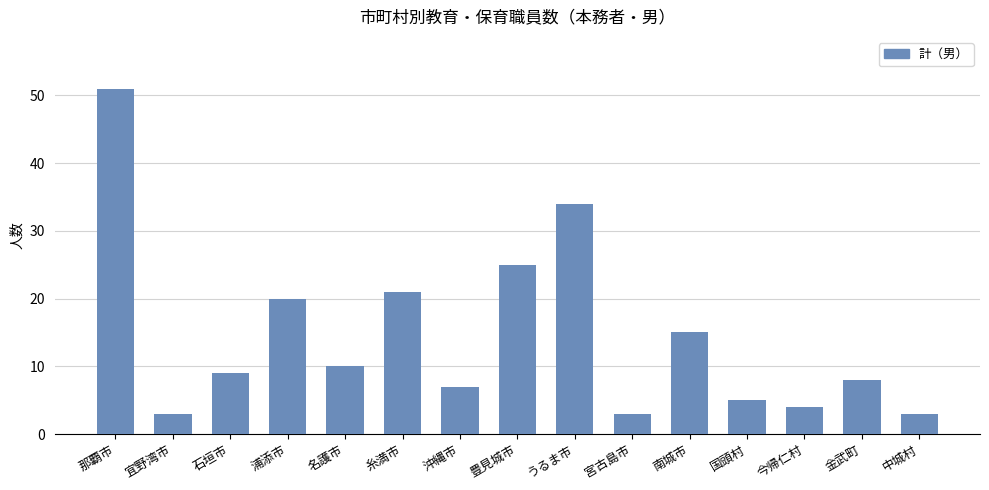

What is the label of the 14th bar from the right?

宜野湾市